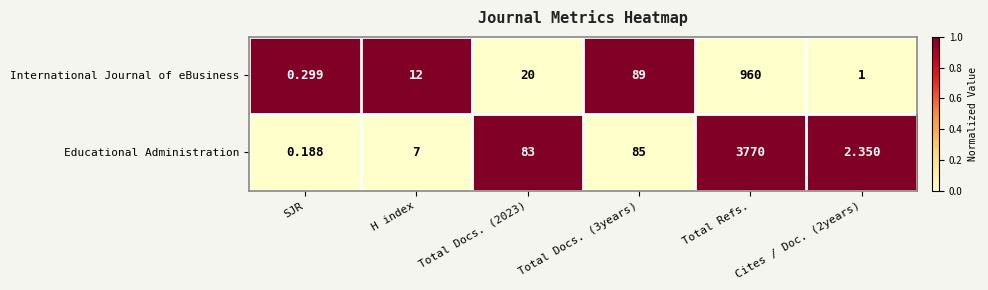

Rank the series by their average value, from highest to lowest.

Educational Administration, International Journal of eBusiness